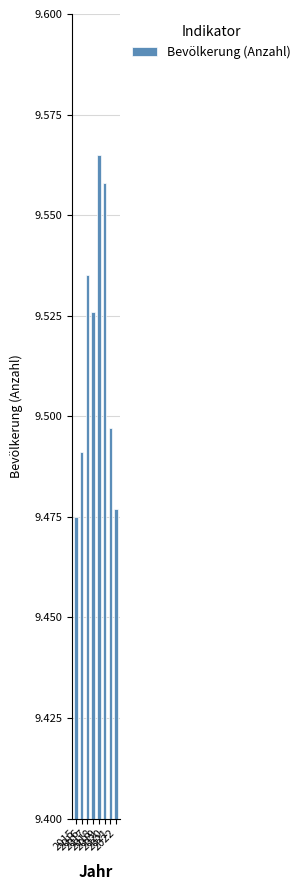

Rank the categories by value from lowest to highest.

2015, 2022, 2016, 2021, 2018, 2017, 2020, 2019